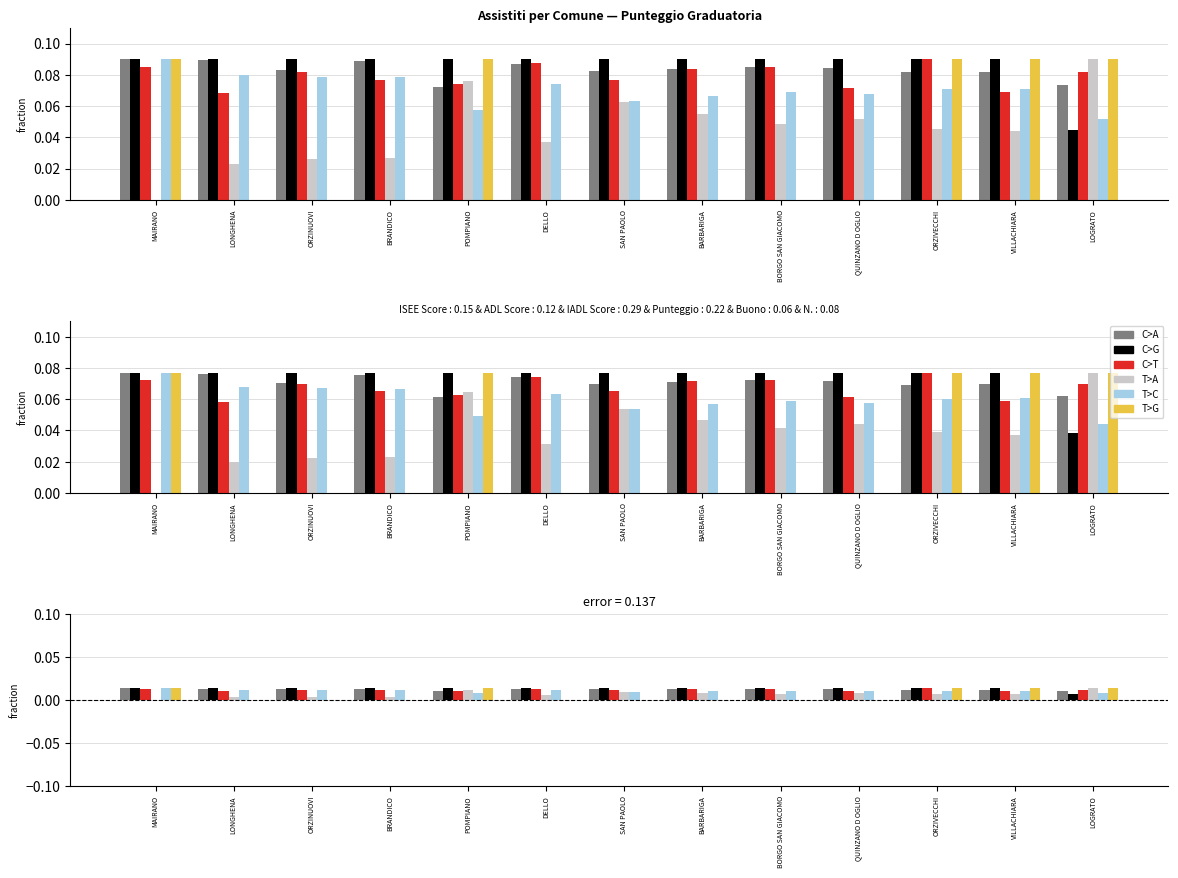

The T>G series shows 0.0 at ORZINUOVI. True or false?

True